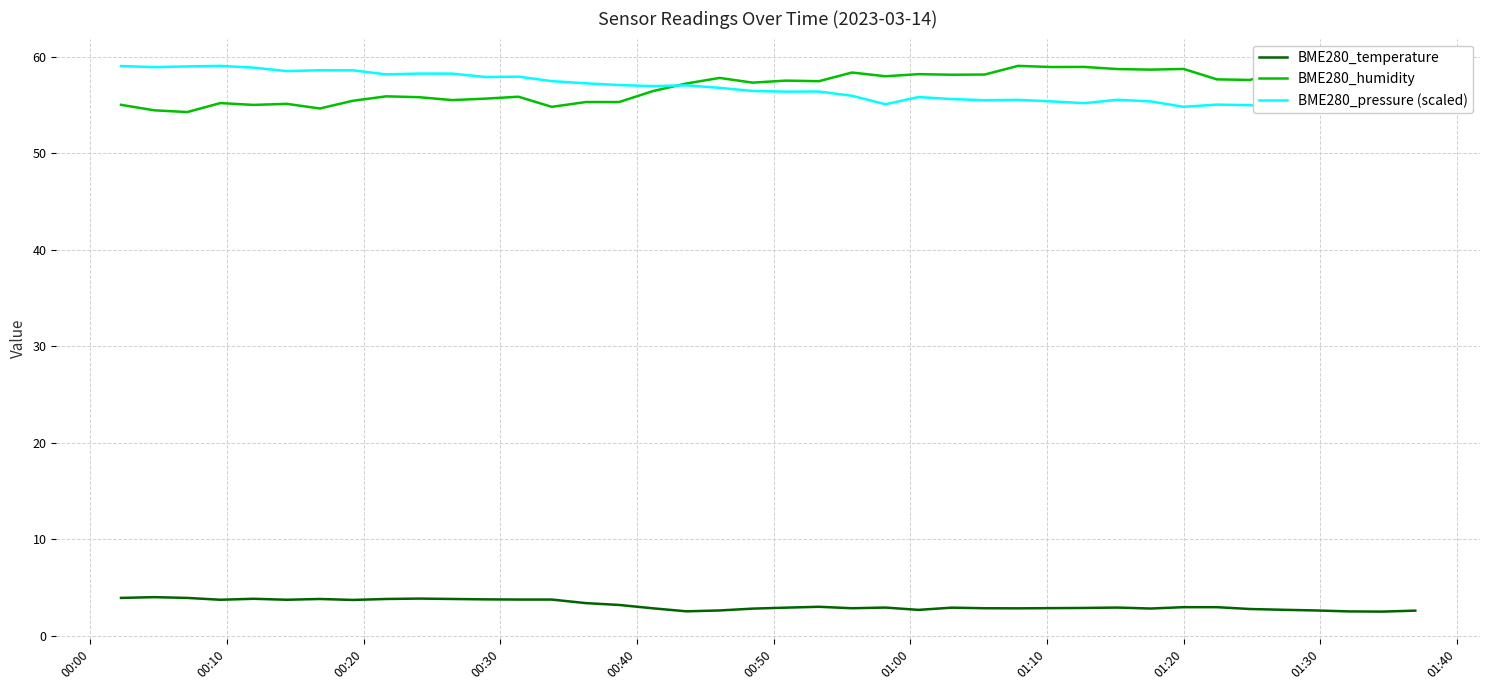

What is the minimum value for BME280_temperature?

2.5